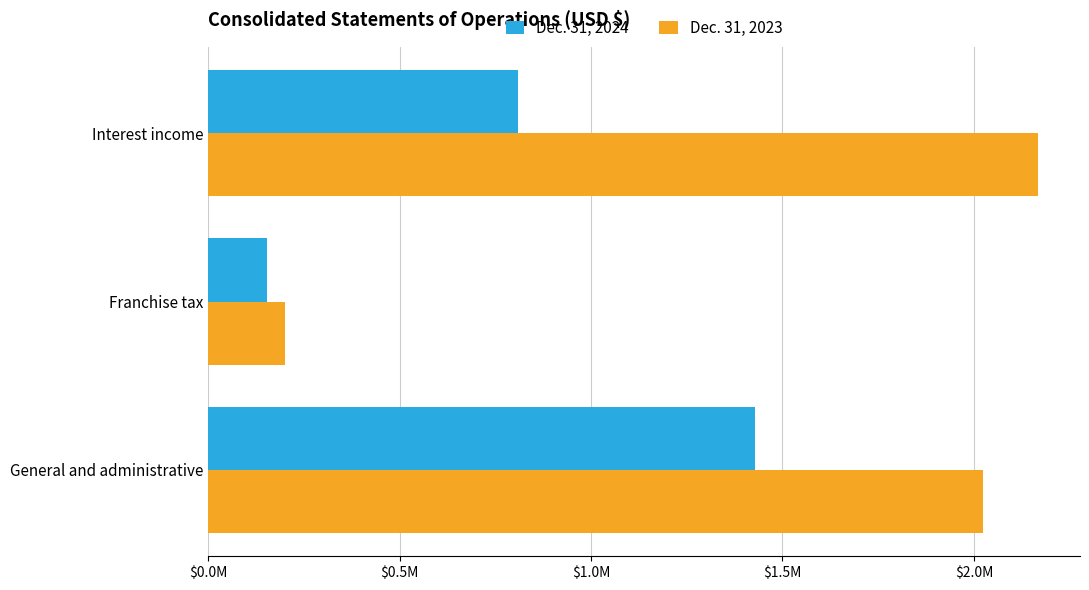

What are all the series names shown in the legend?

Dec. 31, 2024, Dec. 31, 2023